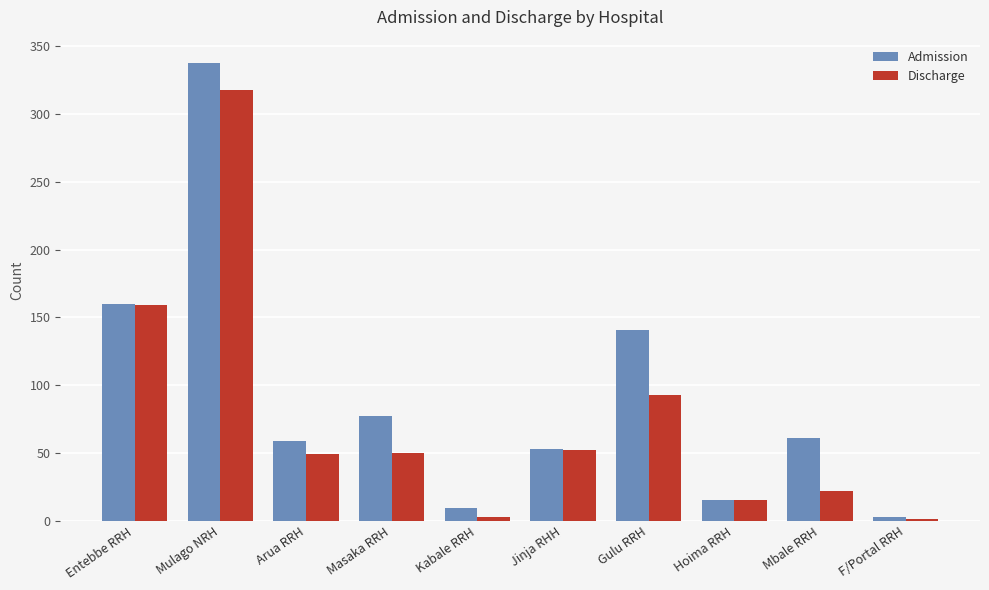

Which series changed the most between Mulago NRH and Hoima RRH?

Admission